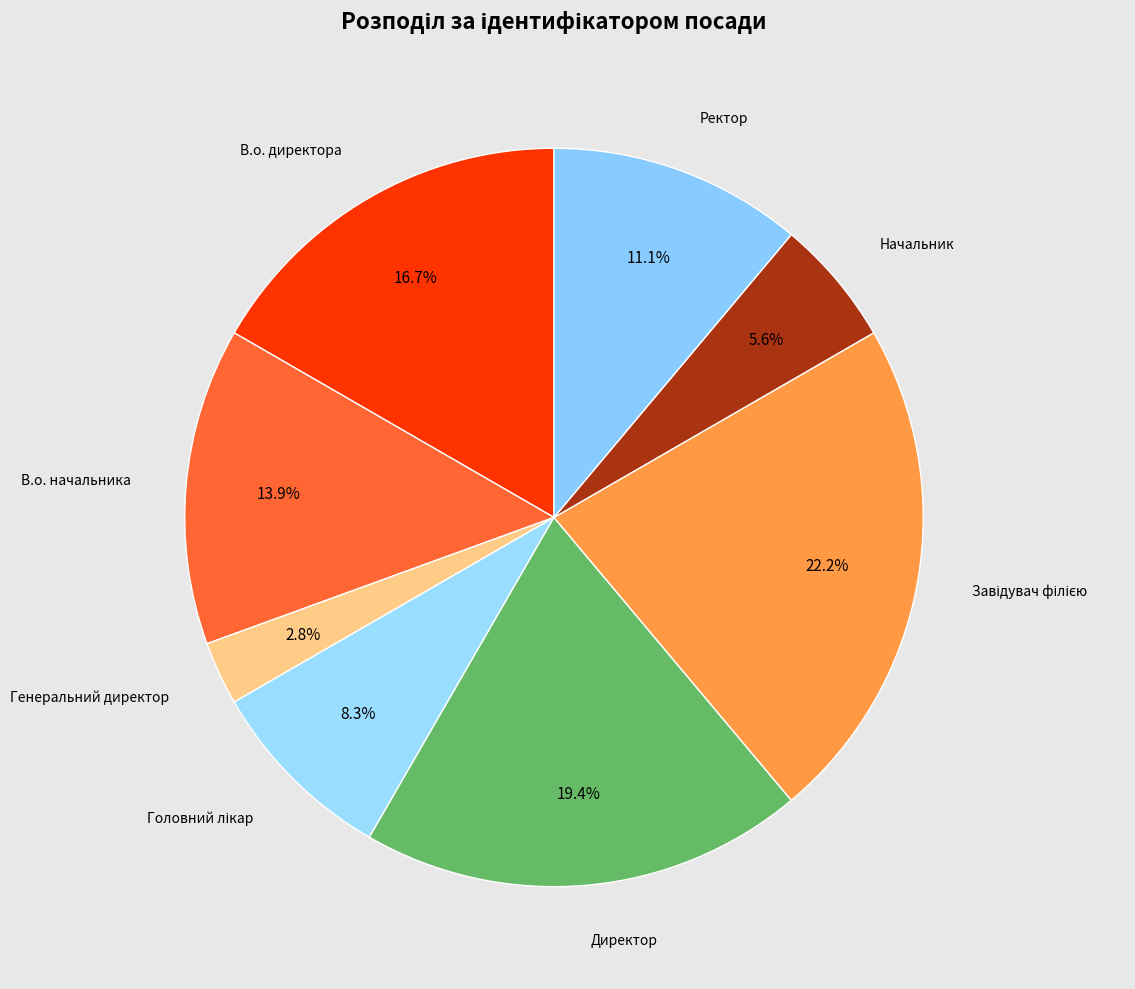

True or false: Начальник accounts for 1% of the total.

False